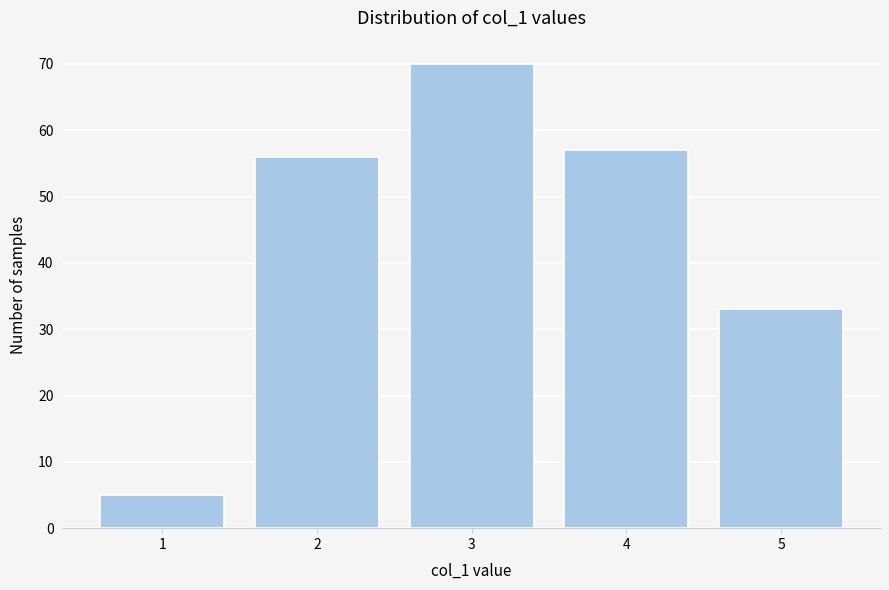

Reading right to left, extract all data points from this chart.

5=33	4=57	3=70	2=56	1=5